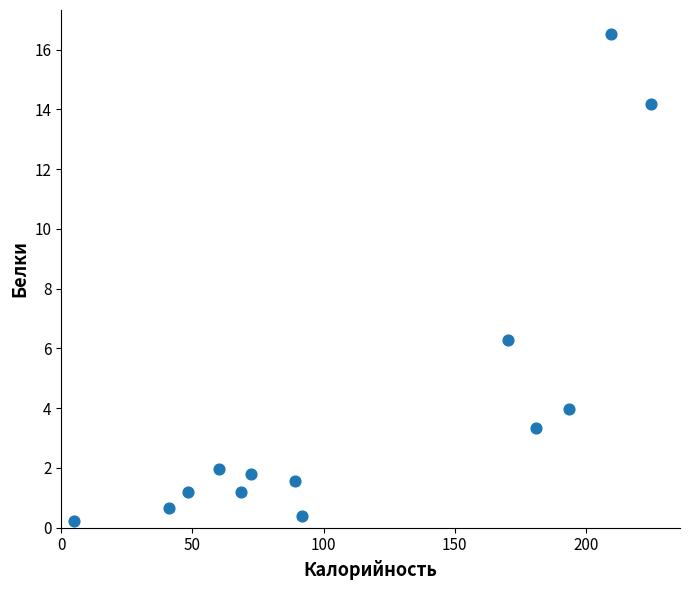

What Y value in the scatter plot is closest to 8?

6.3